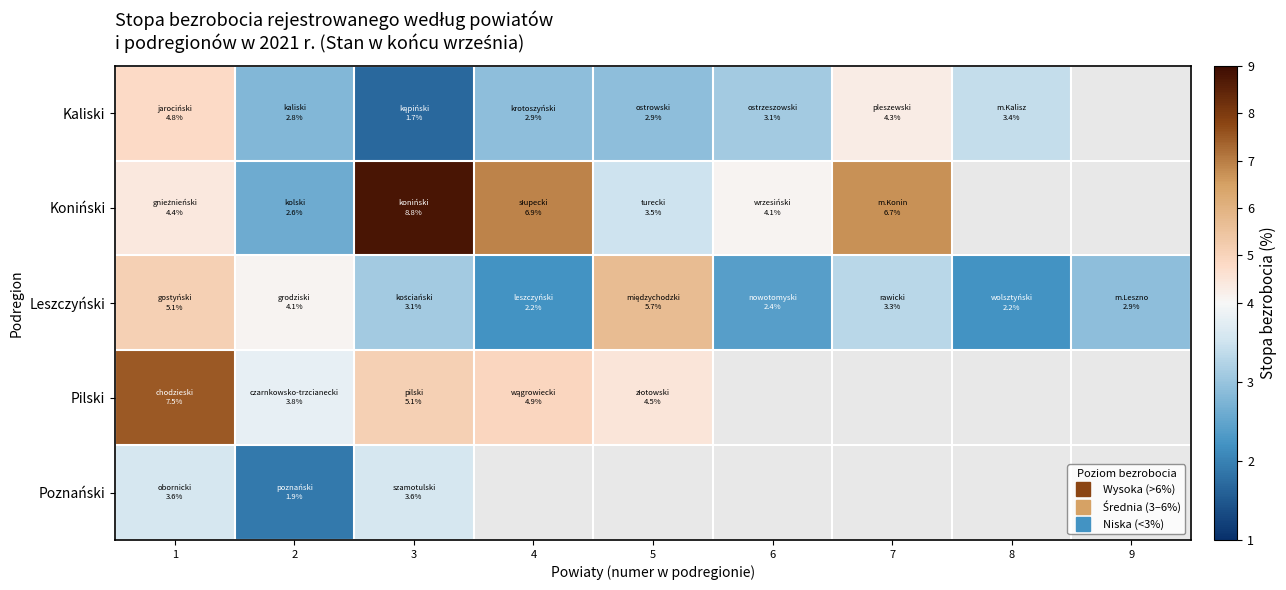

True or false: Leszczyński has a value of 2.2 at 8.

True